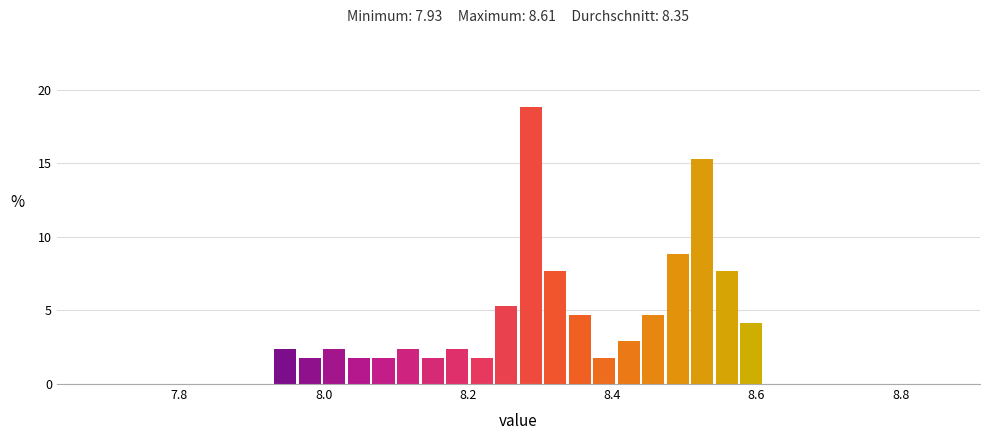

Around what value on the x-axis is the tallest bar? Give the approximate position of its centre, as read against the axis.

8.28